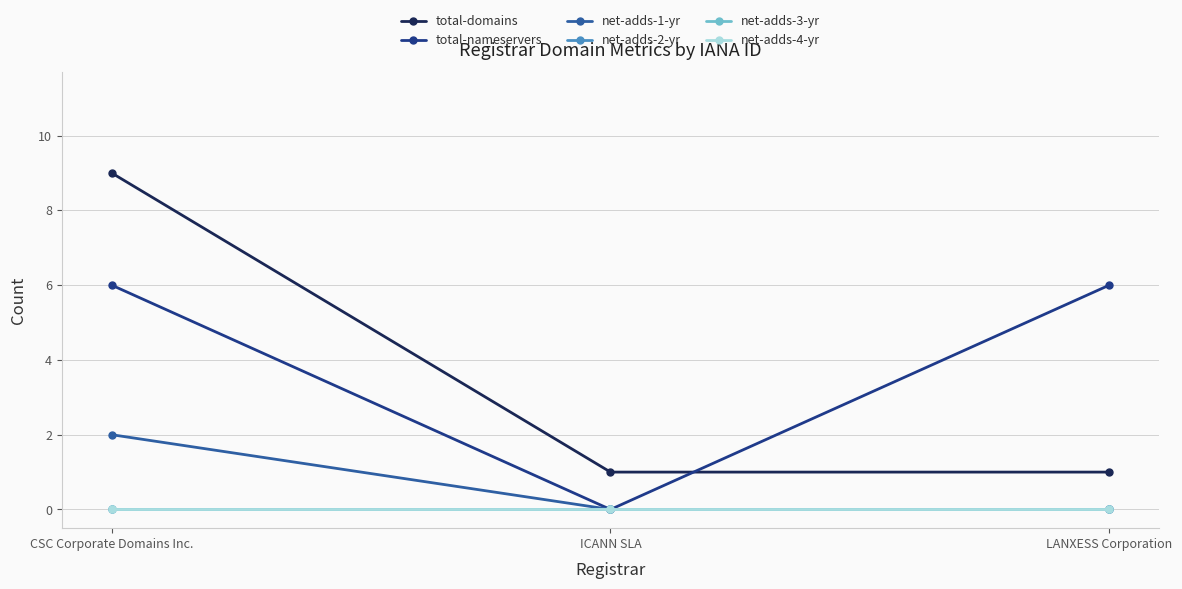

Is this an area chart (filled region under the line)?

No